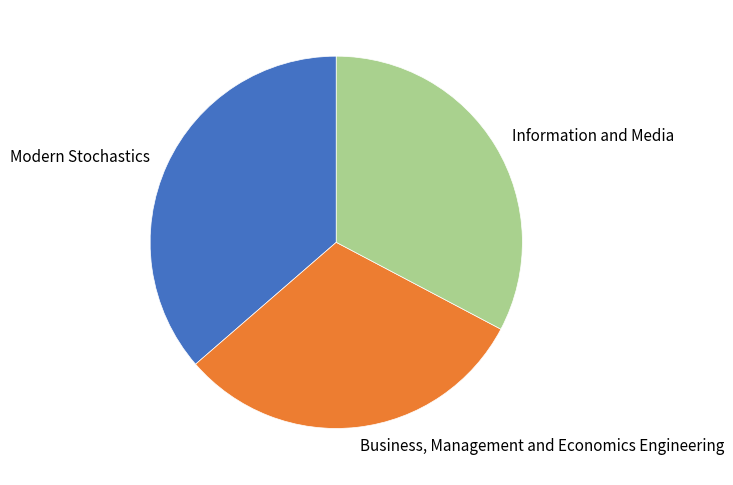

Which has a higher value, Information and Media or Modern Stochastics?

Modern Stochastics